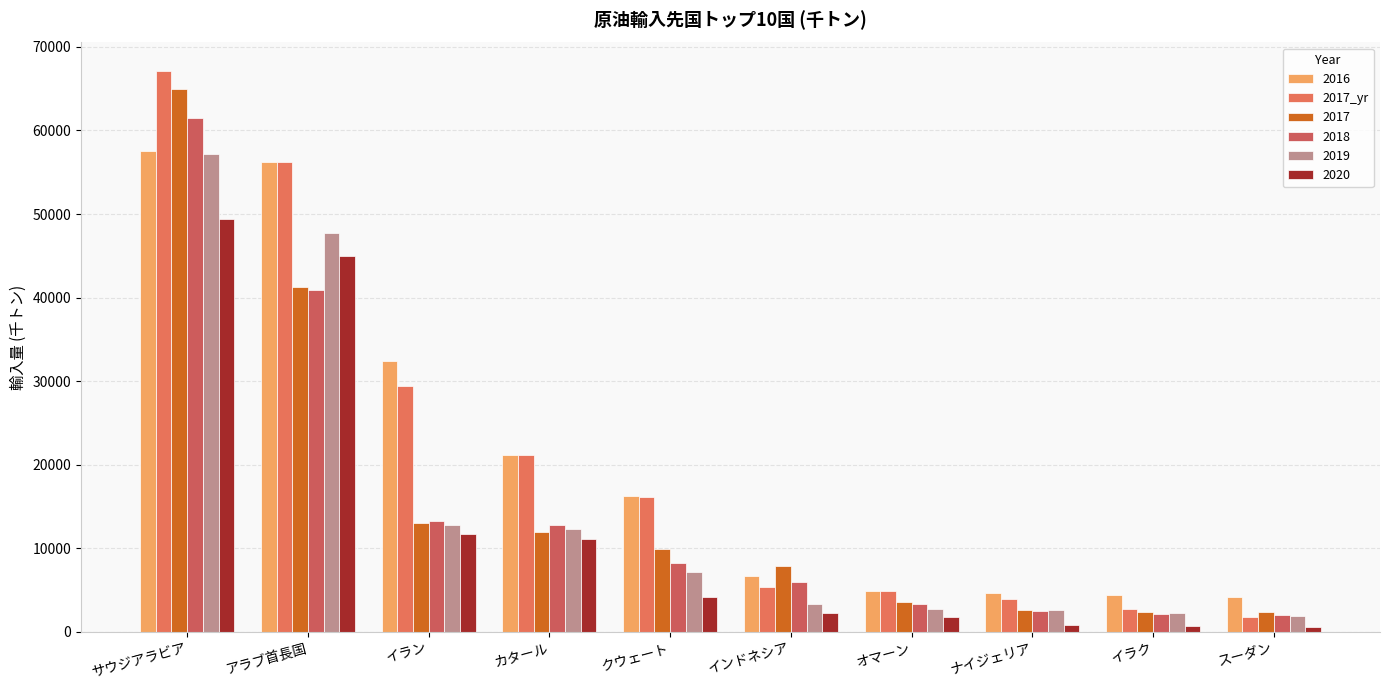

Count the number of data series in this chart.

6